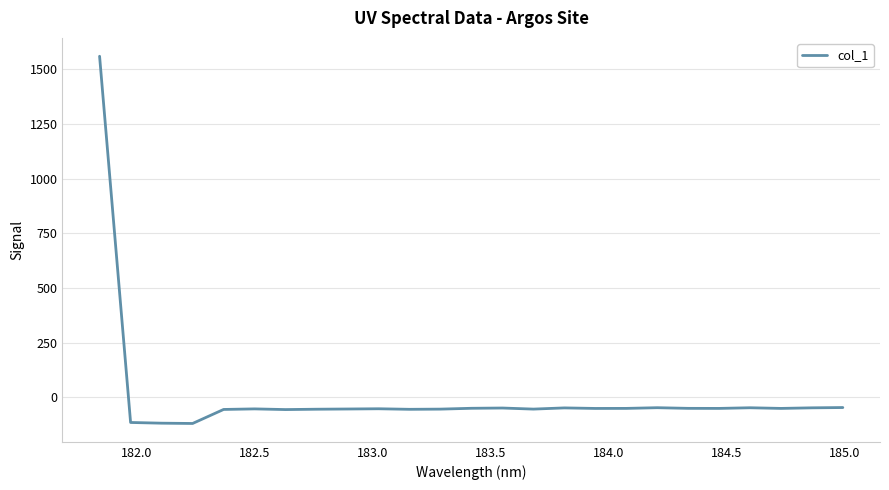

What is the difference between the maximum and minimum values?

1680.9